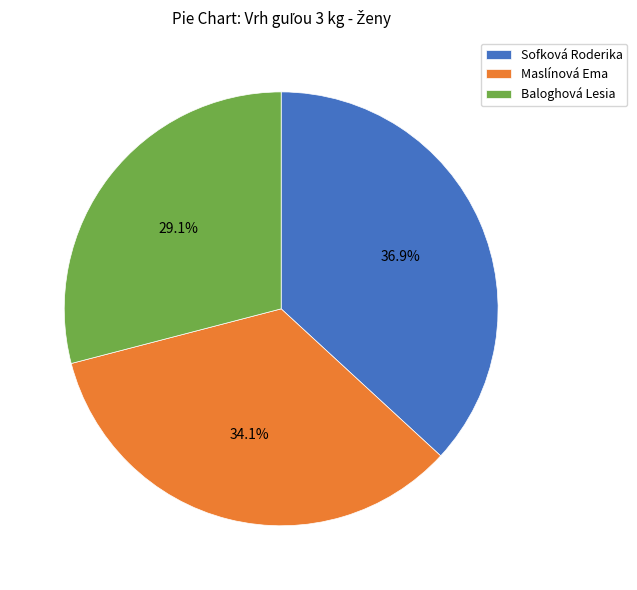

Is there a majority slice in this chart?

No